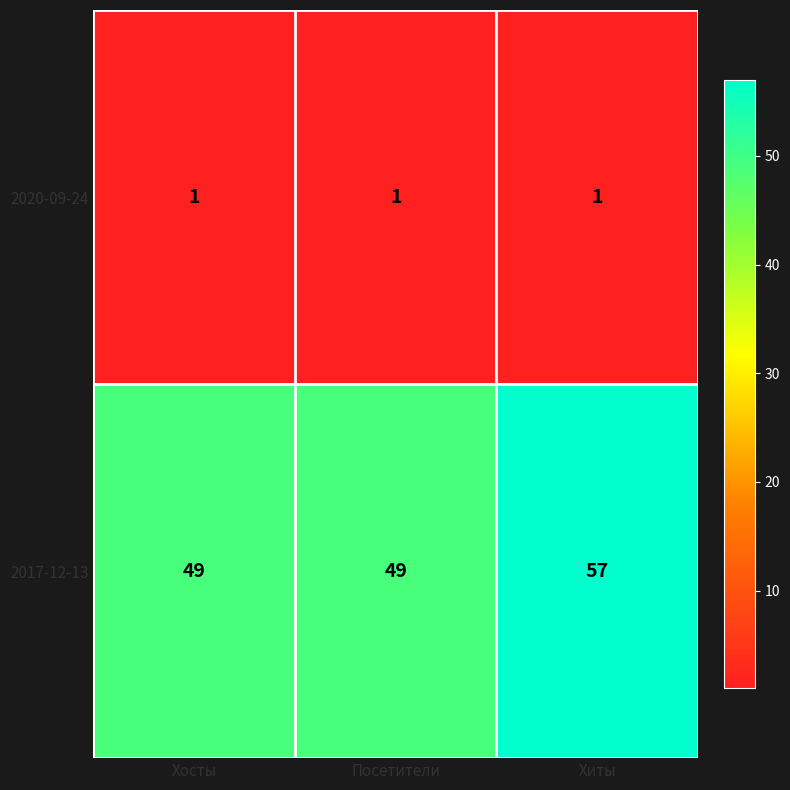

Reading right to left, what are all the values shown in this chart?

2020-09-24: Хиты=1	Посетители=1	Хосты=1
2017-12-13: Хиты=57	Посетители=49	Хосты=49